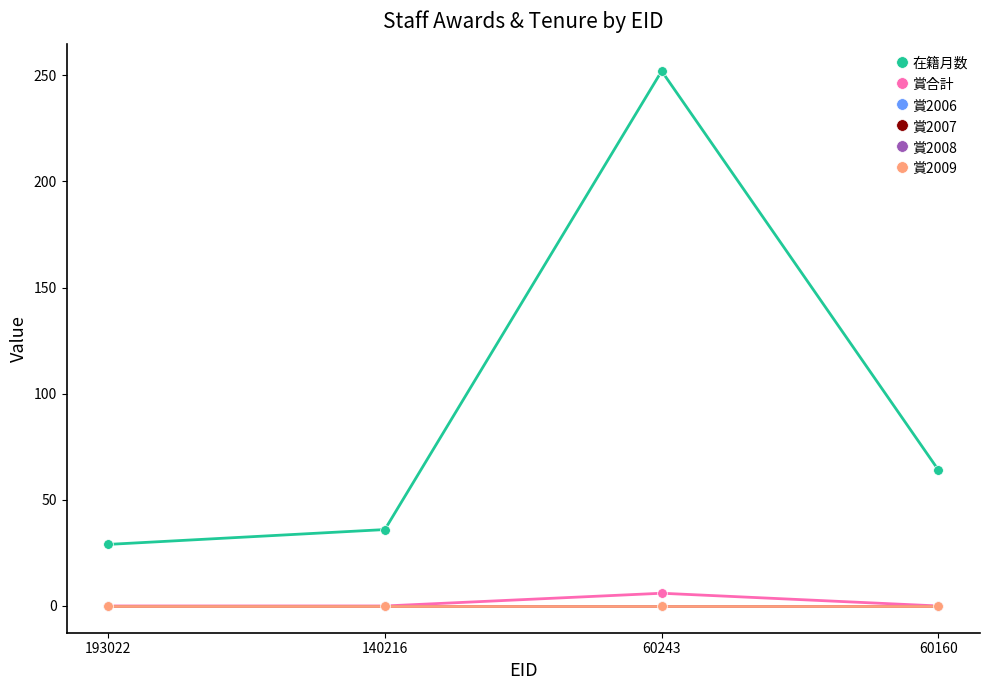

What is the spread (max minus min) of values at 193022?

29